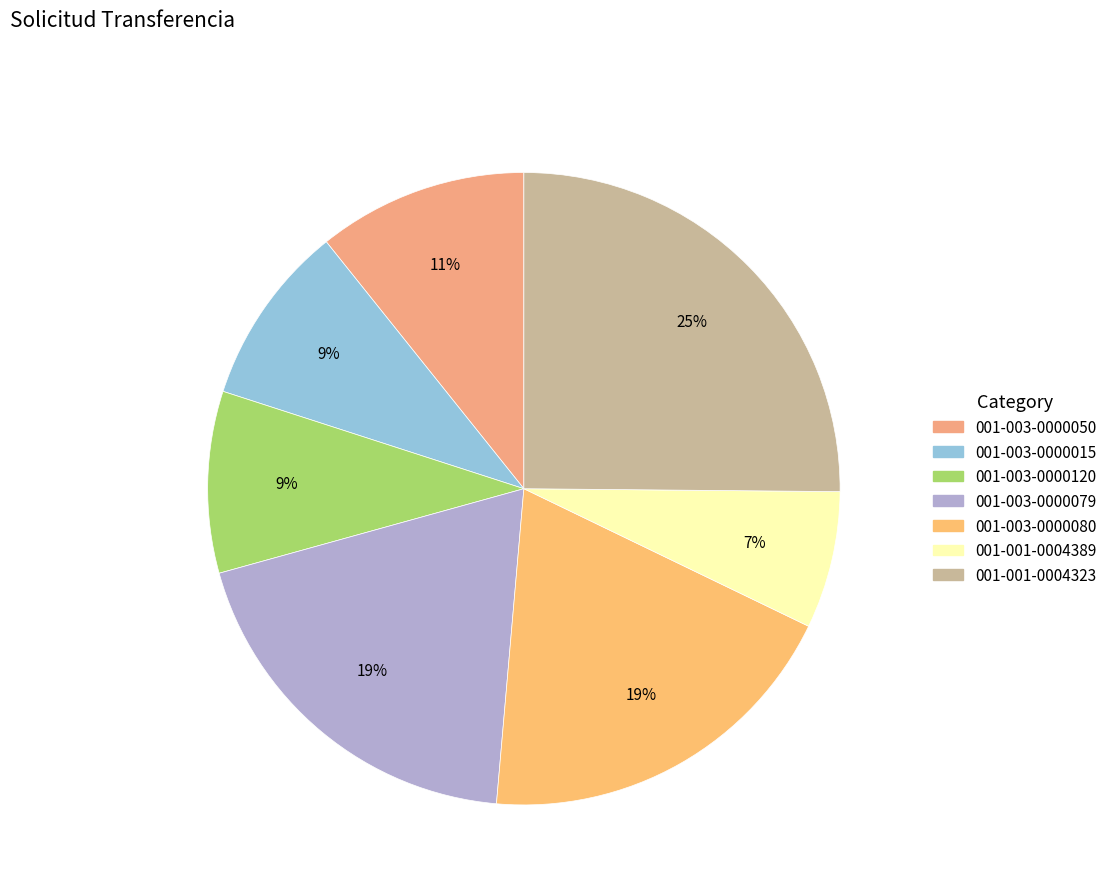

What is the total percentage of 001-003-0000080 and 001-001-0004389?

26.2%